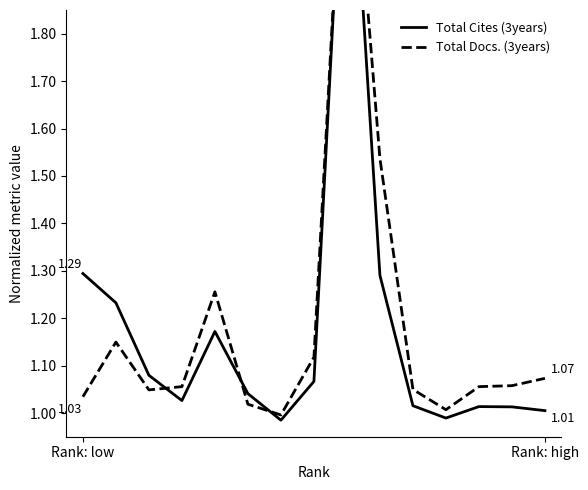

Which series ends up on top after the final intersection of Total Cites (3years) and Total Docs. (3years)?

Total Docs. (3years)